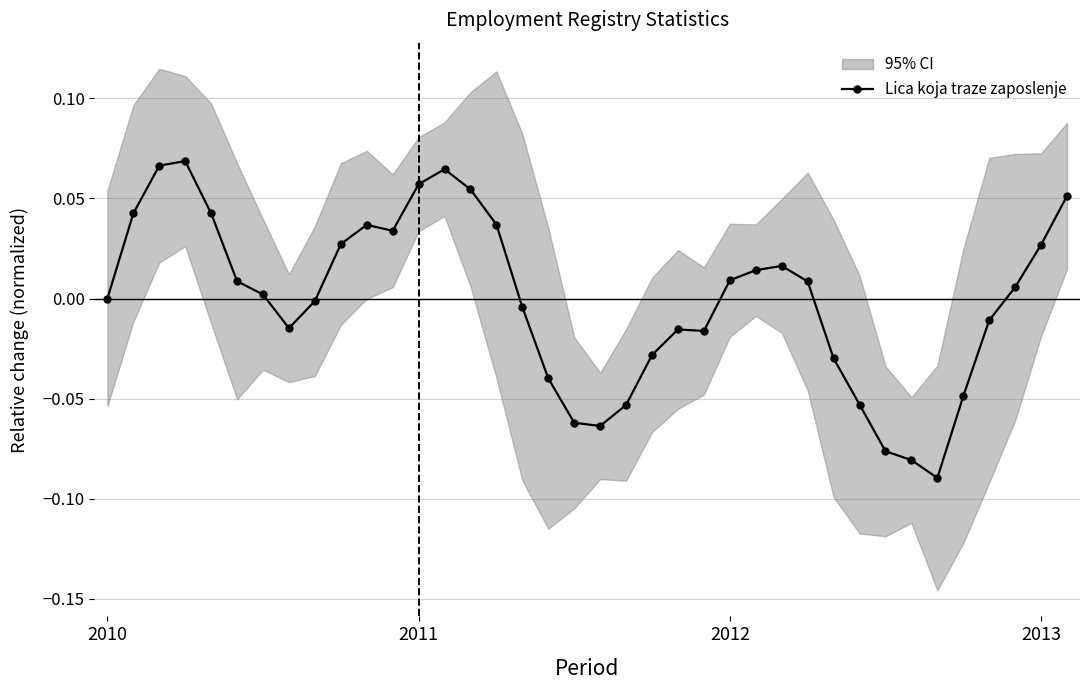

The value at 2012 is 0.0. True or false?

False